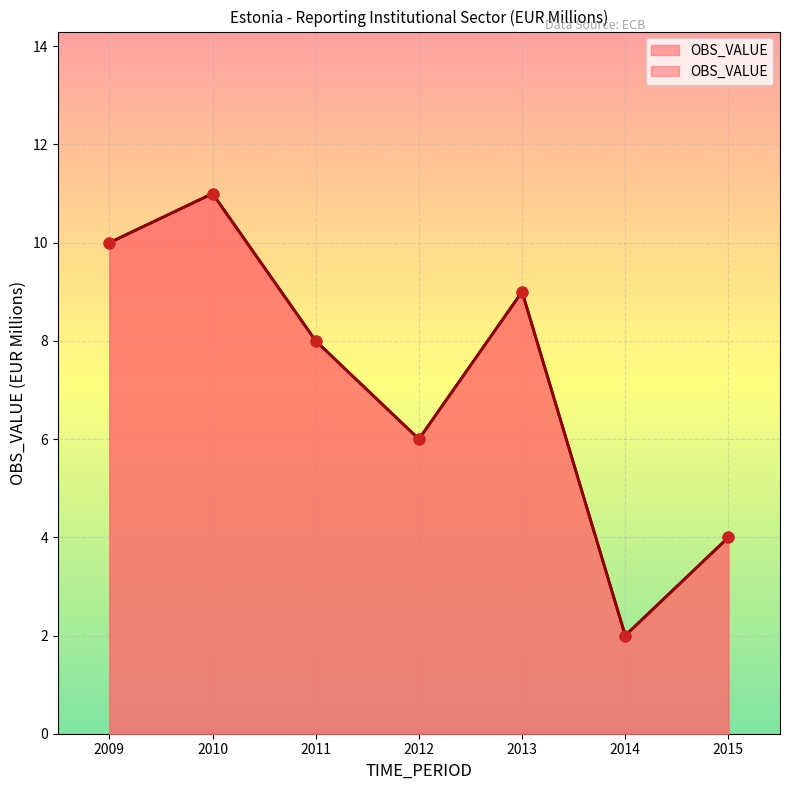

What is the change in value from 2009 to 2015?

-6